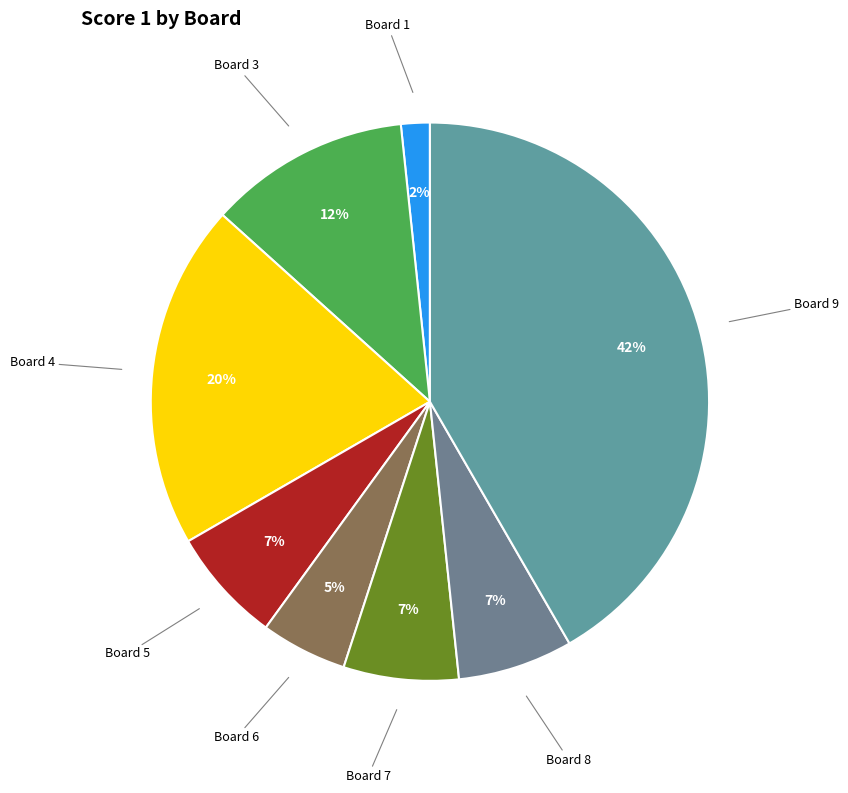

Which category has the smallest portion of the pie?

Board 1